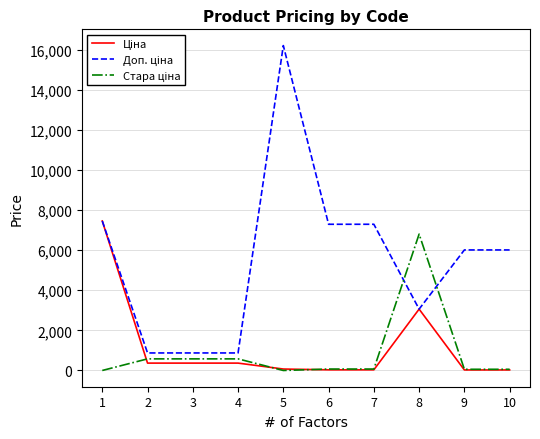

What is the difference between the highest and lowest values at 7?

7257.6